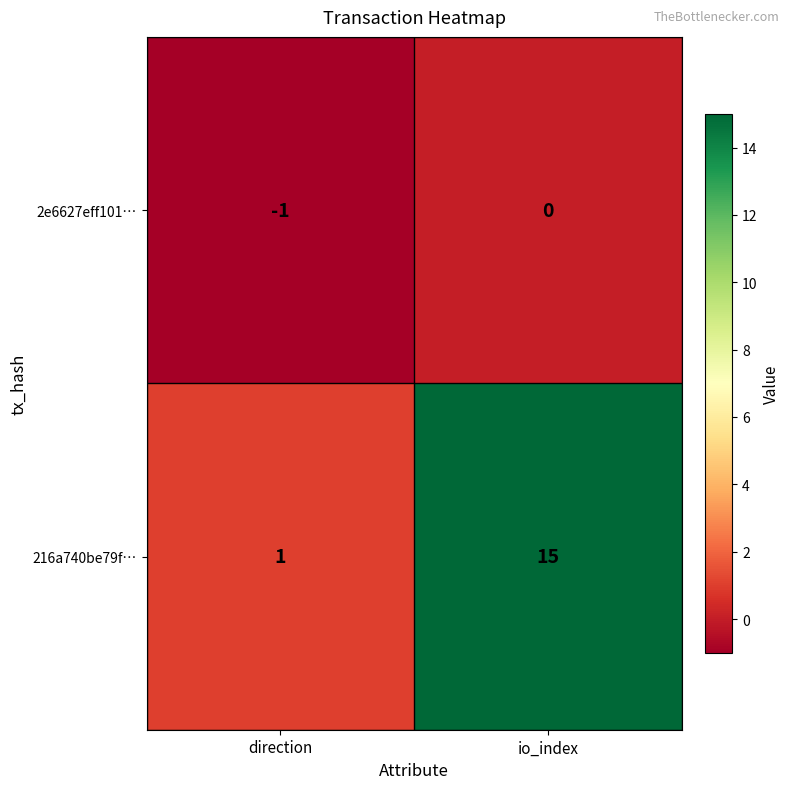

What is the difference between the highest and lowest values at io_index?

15